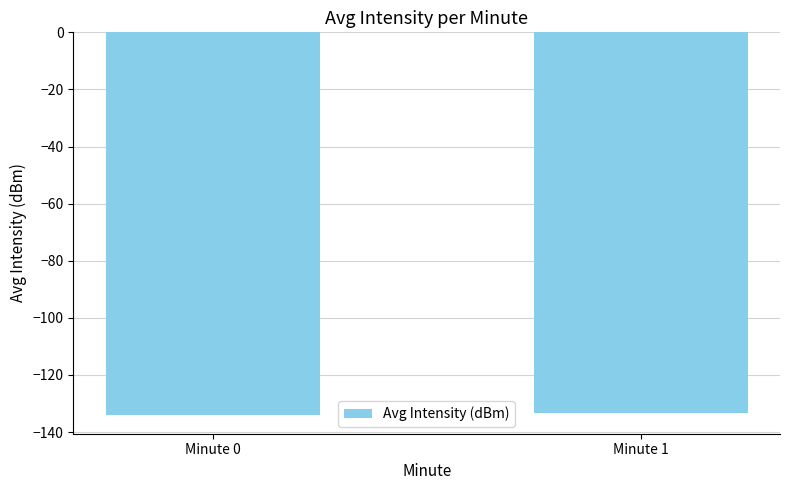

Does the chart contain any negative values?

Yes